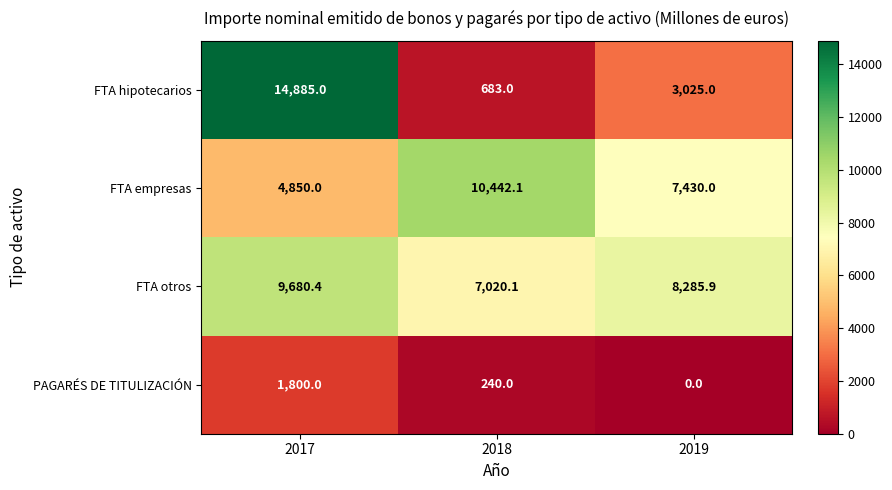

What is the difference between the maximum and second lowest values in the PAGARÉS DE TITULIZACIÓN series?

1560.0